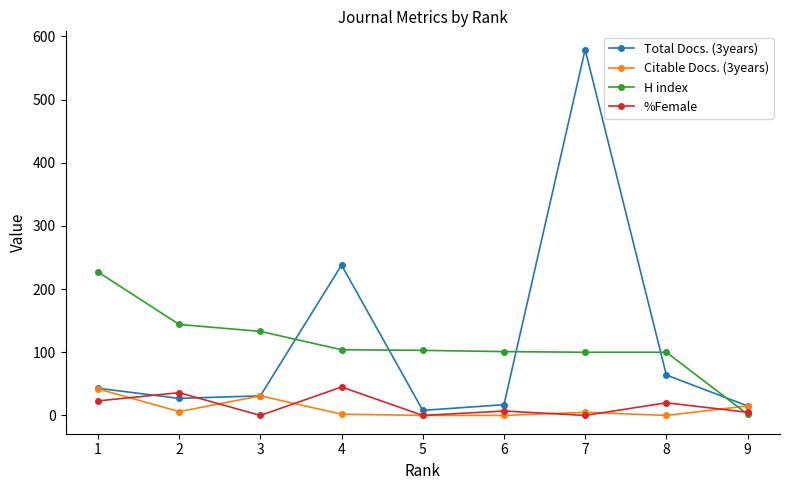

At how many categories does at least one series exceed 109?

5